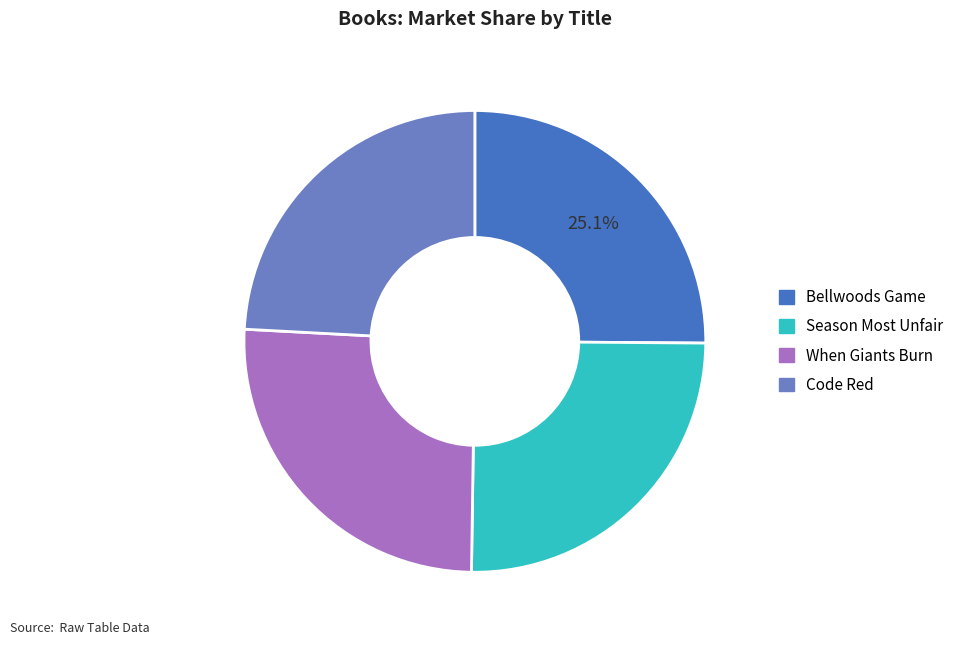

How many segments does this pie chart have?

4